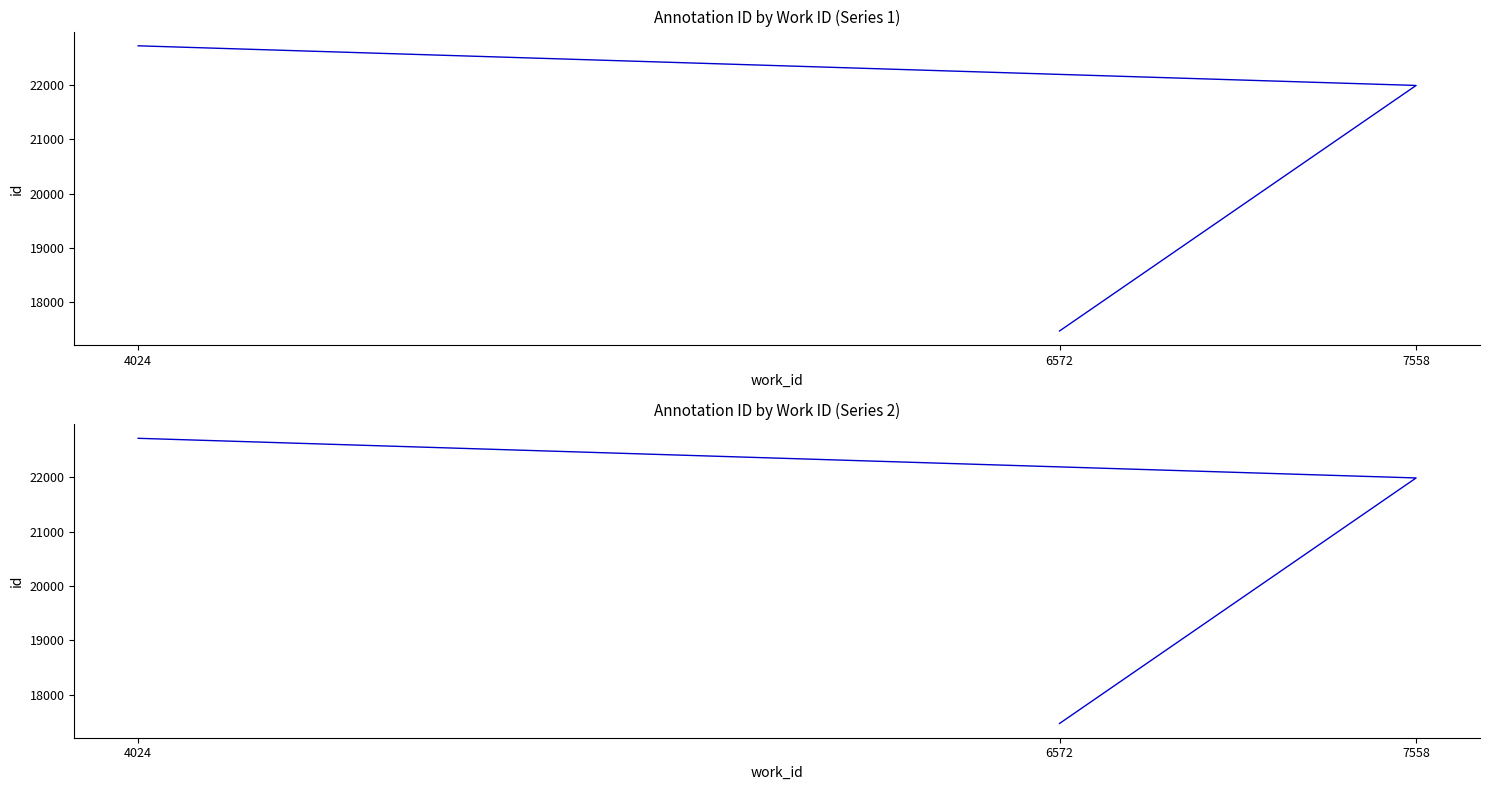

Reading right to left, extract all data points from this chart.

4024=22720	7558=21990	6572=17469